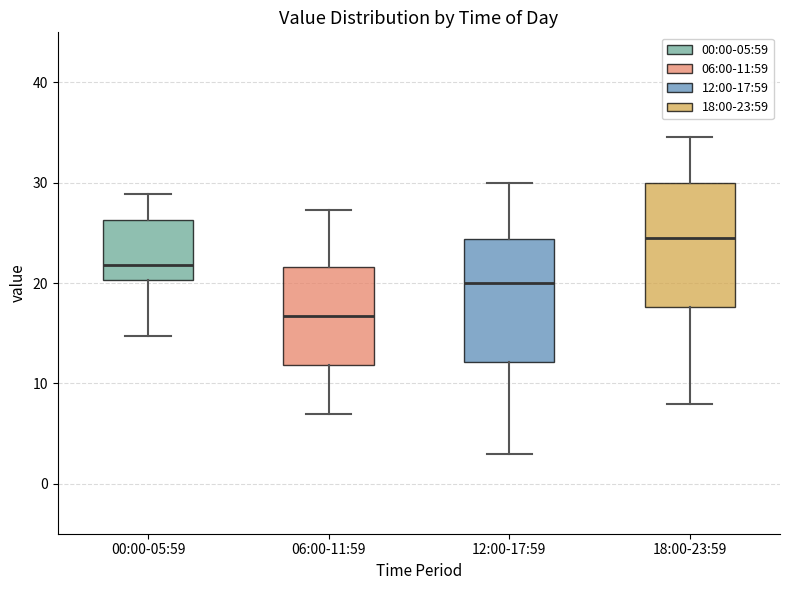

Where does the upper whisker of the box for 00:00-05:59 end on the y-axis? The values are not printed on the chart, so give them approximately, as read against the axis.

29